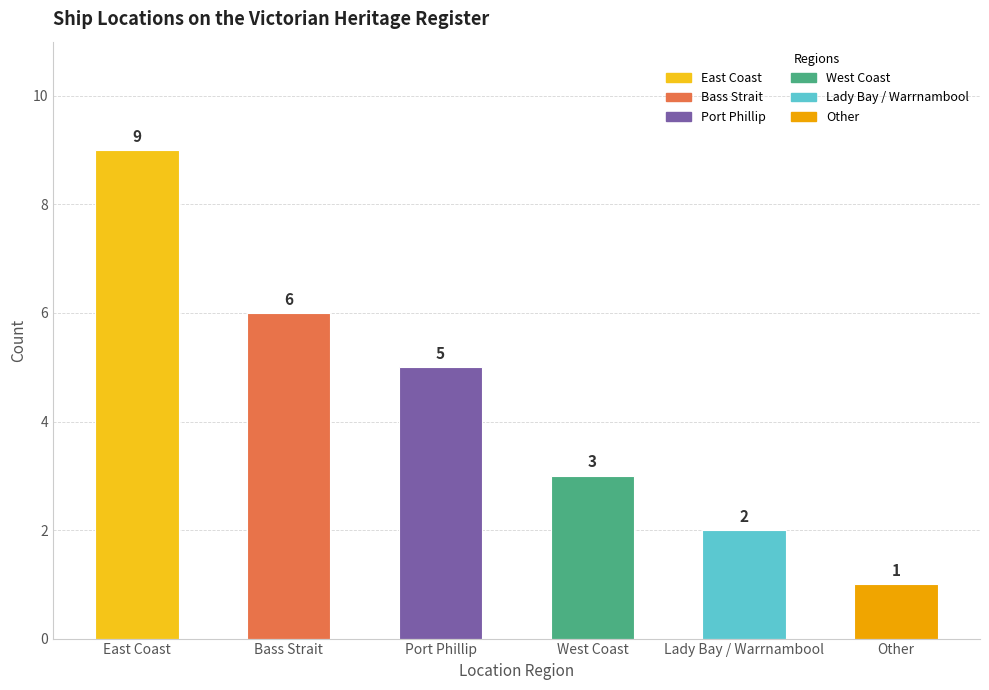

What is the change in value from Bass Strait to Port Phillip?

-1